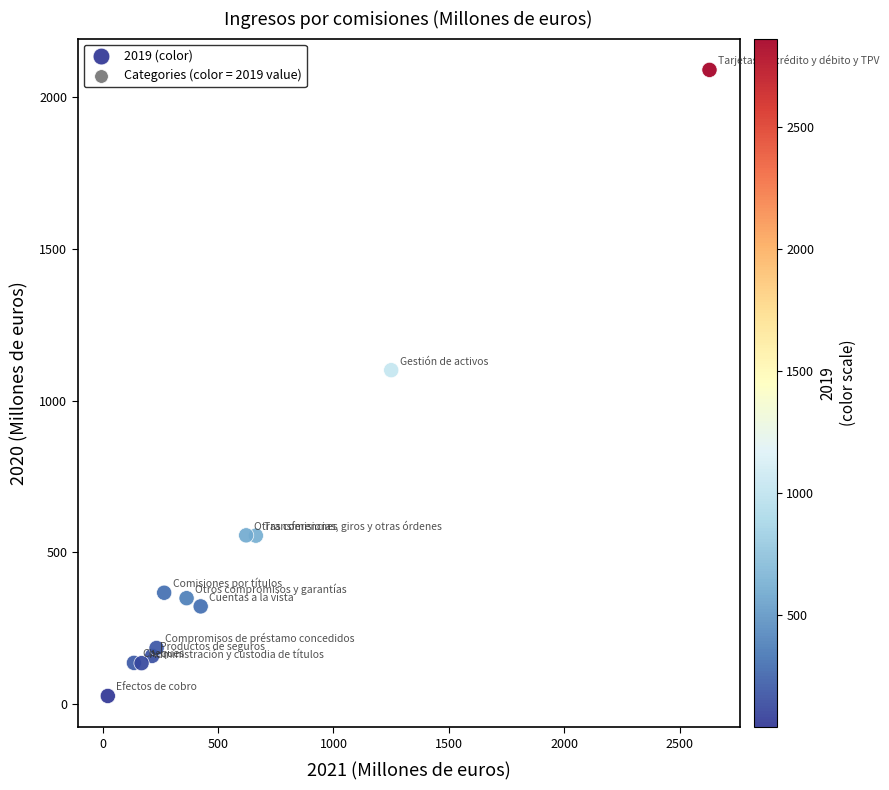

What is the range of Y values (max minus min)?

2062